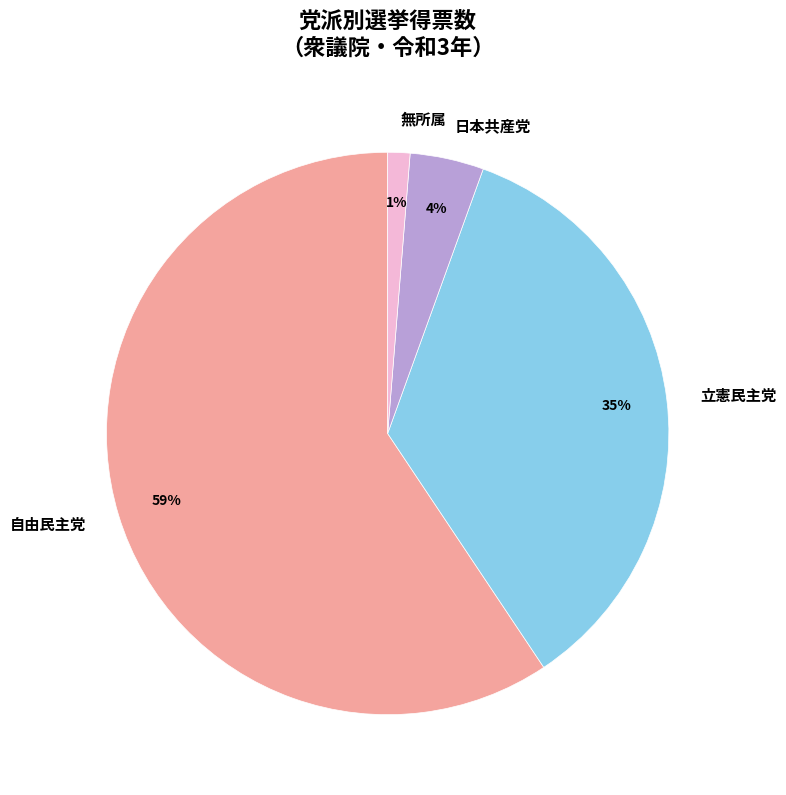

True or false: 無所属 accounts for 8% of the total.

False